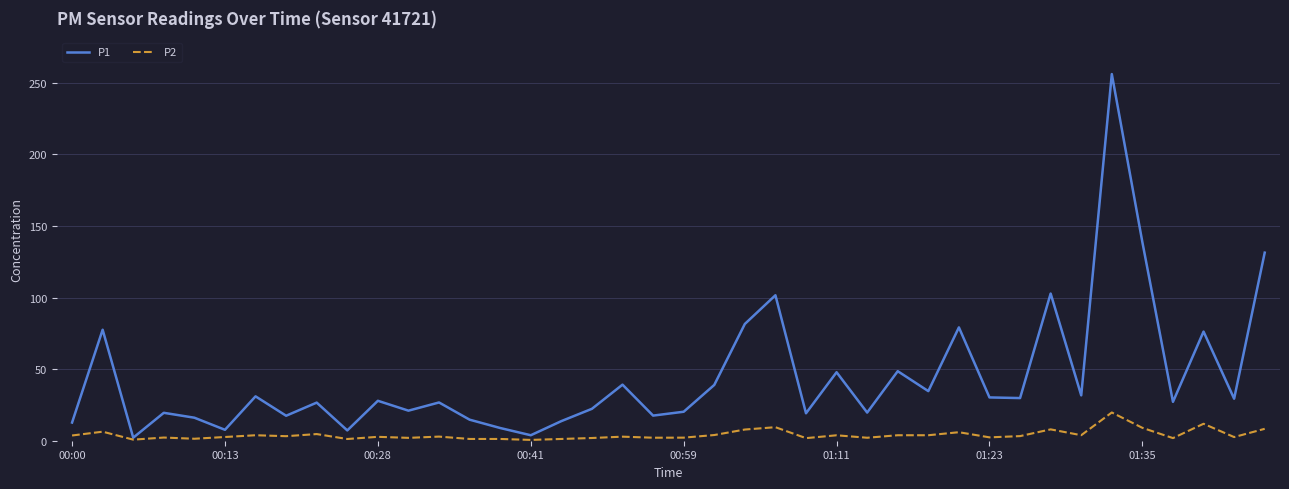

List the series in order of their peak value, lowest first.

P2, P1